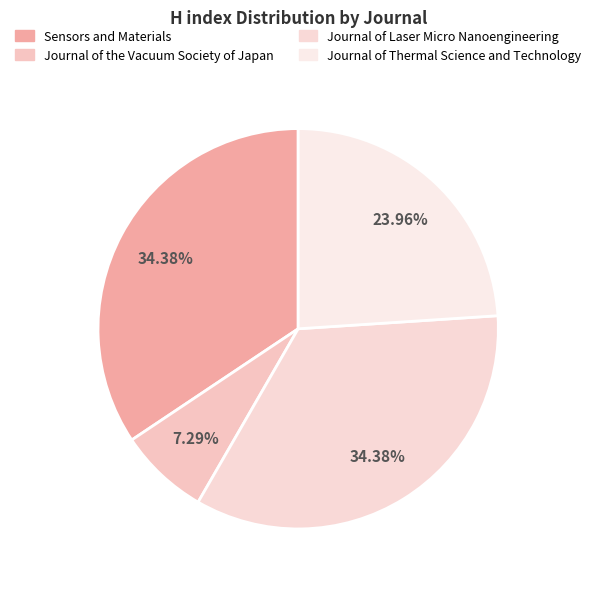

To the nearest percent, what is the difference between the largest and smallest slice percentages?

27%